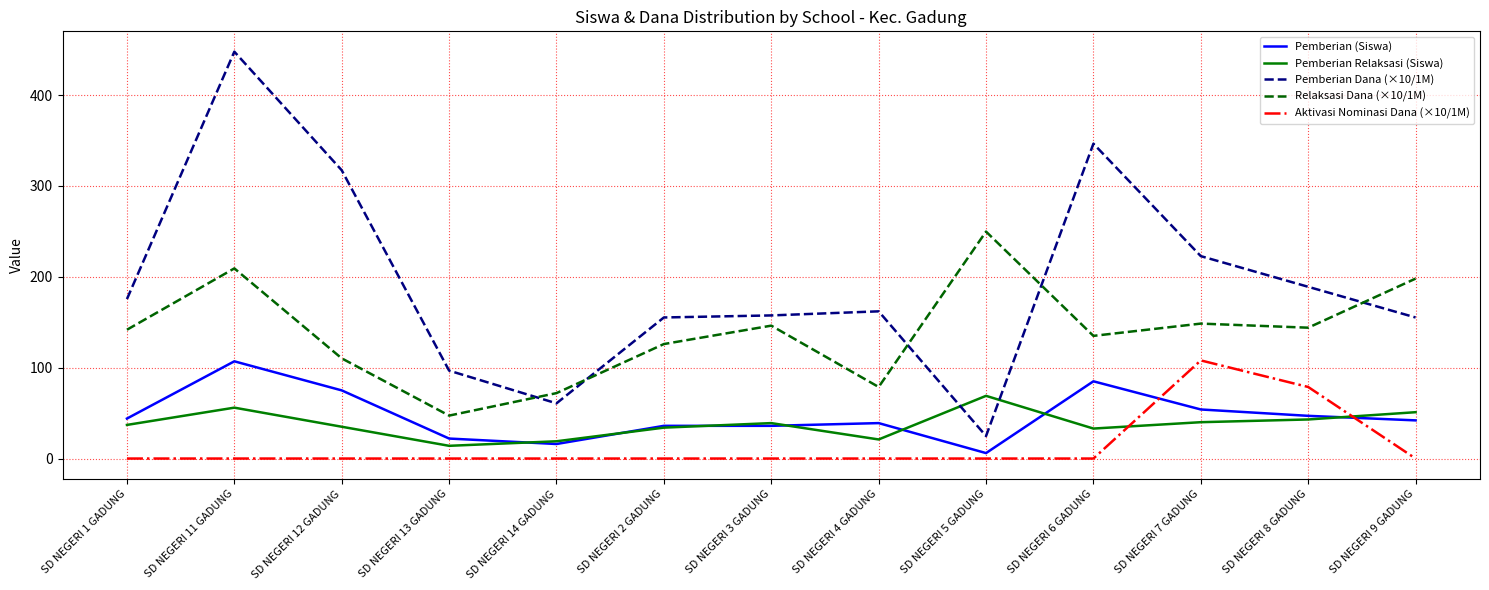

In Relaksasi Dana (×10/1M), how many points are higher than both neighbors (excluding endpoints)?

4